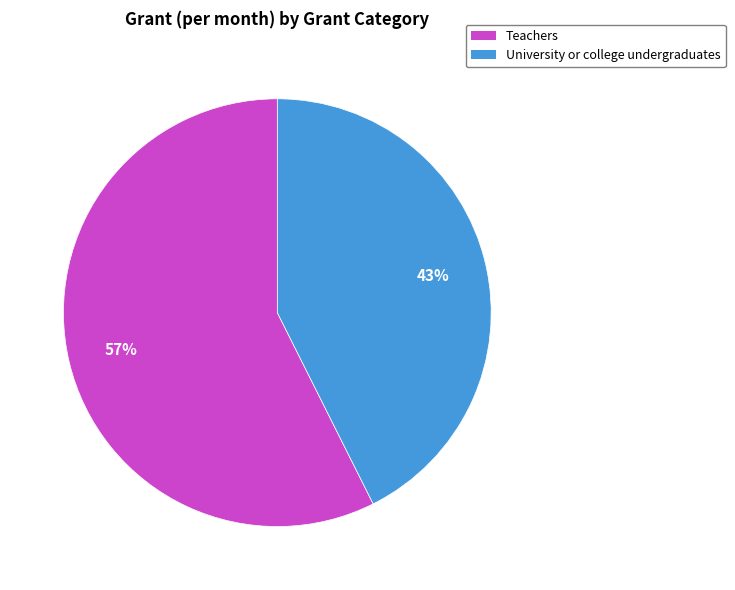

Rank the categories by value from highest to lowest.

Teachers, University or college undergraduates